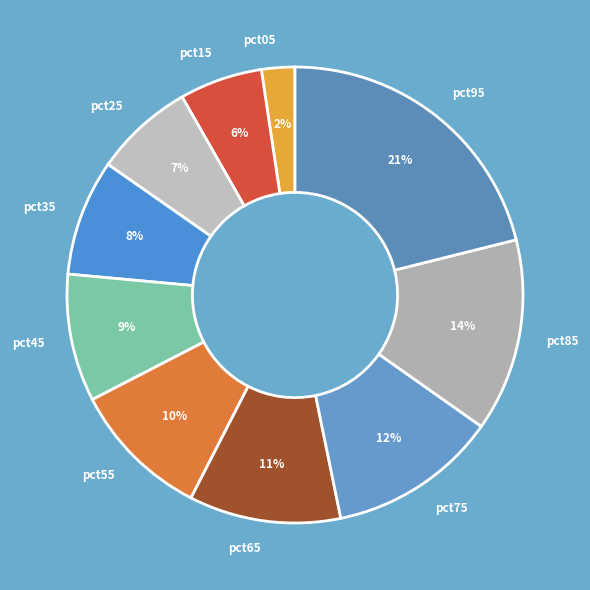

To the nearest percent, what percentage of the pie is pct05?

2%